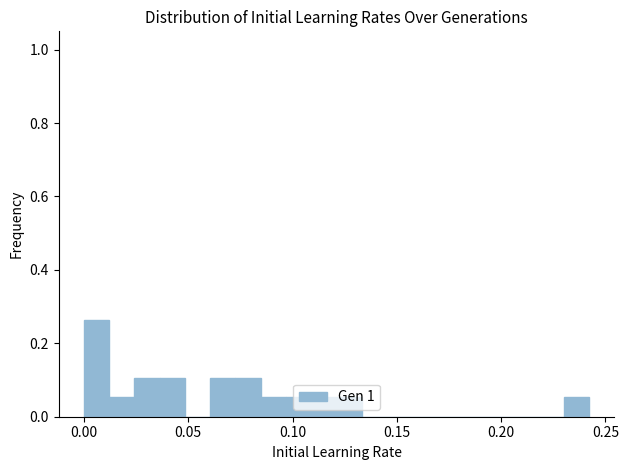

Around what value on the x-axis is the tallest bar? Give the approximate position of its centre, as read against the axis.

0.005